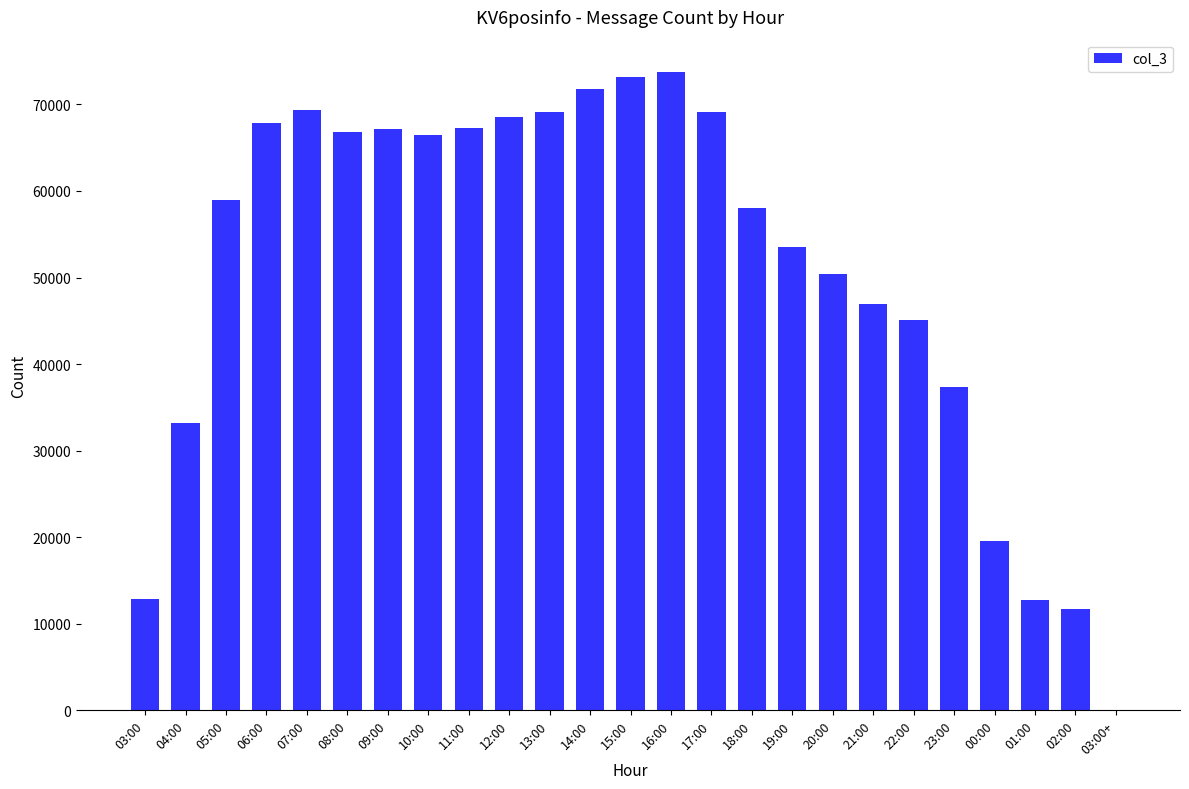

Is it true that the value at 03:00 is 12840?

True